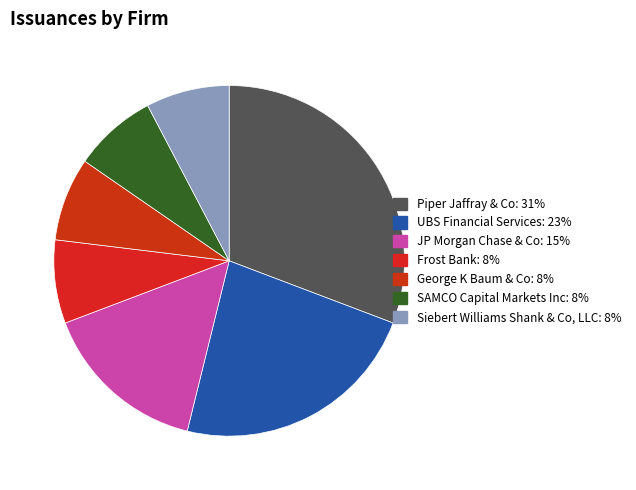

Approximately how many times larger is the value at Siebert Williams Shank & Co, LLC compared to Piper Jaffray & Co?

0.2